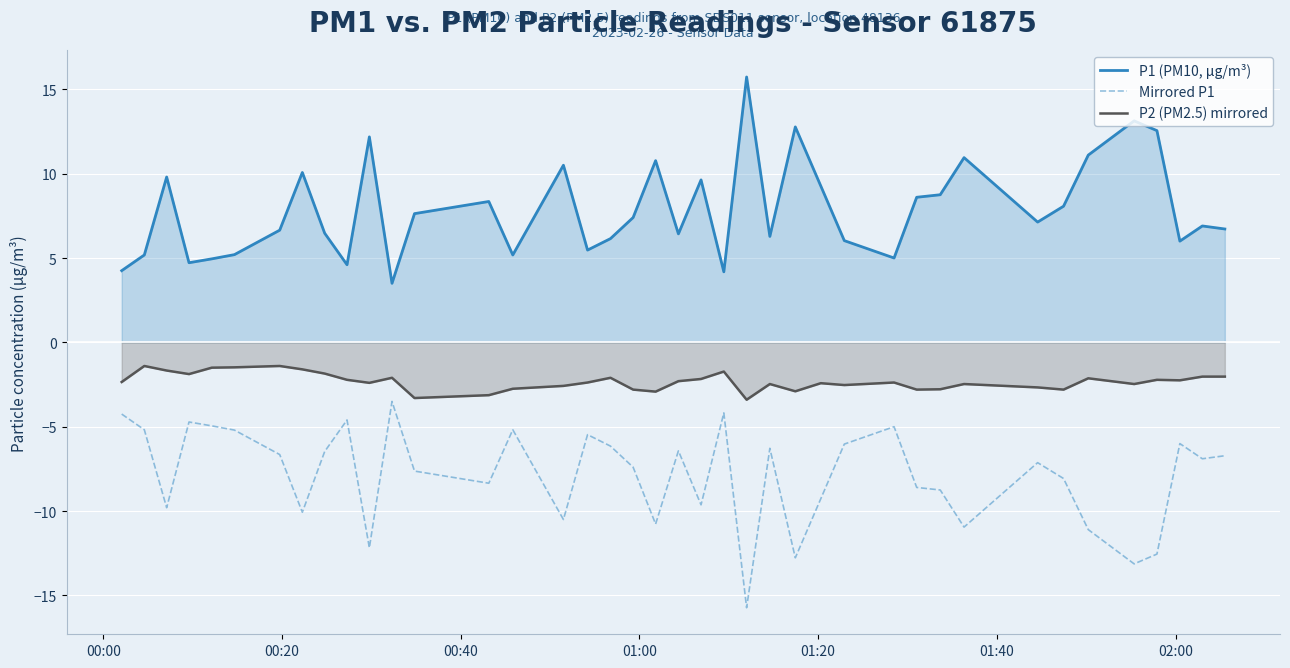

What are all the series names shown in the legend?

P1 (PM10, µg/m³), Mirrored P1, P2 (PM2.5) mirrored